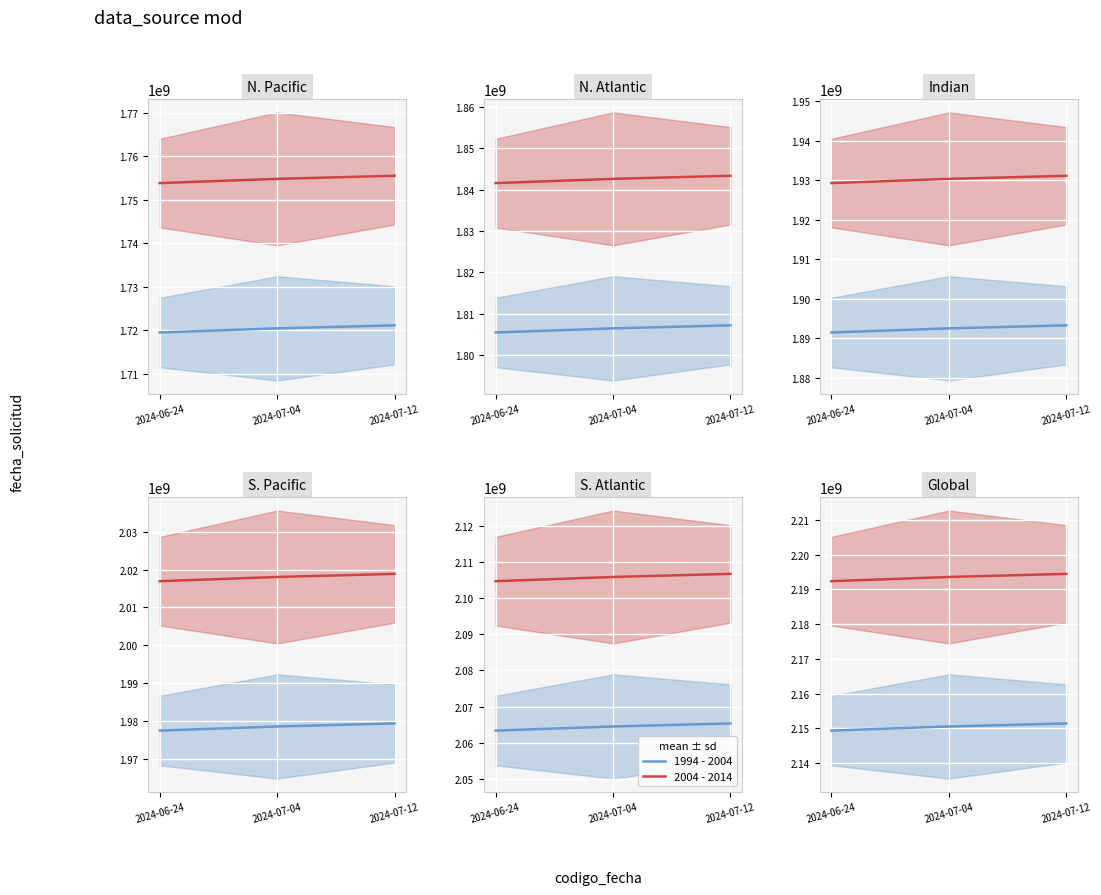

What is the difference between the maximum and second lowest values in the 1994 - 2004 series?

870377.5